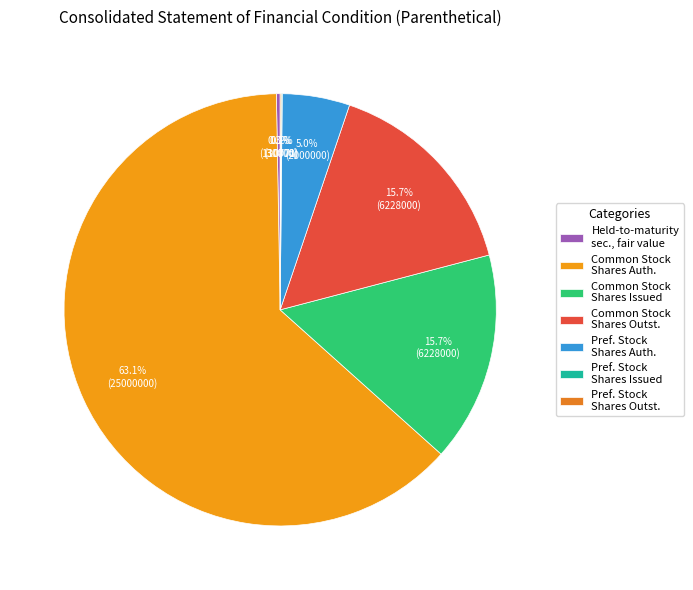

Count the number of slices in the pie.

7